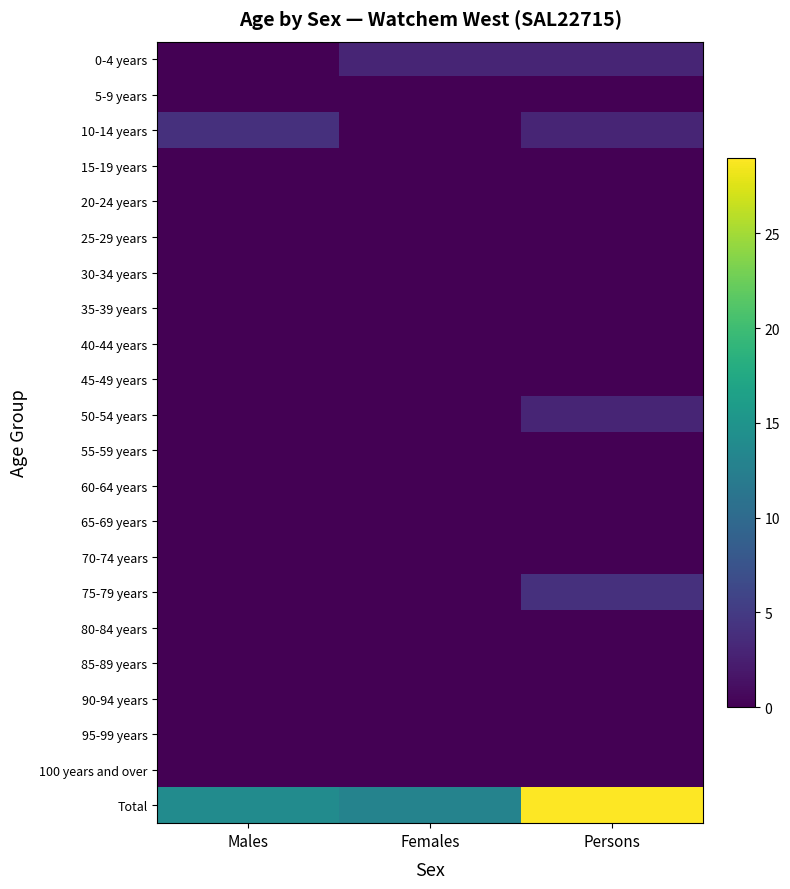

What is the total value across all series at Persons?

42